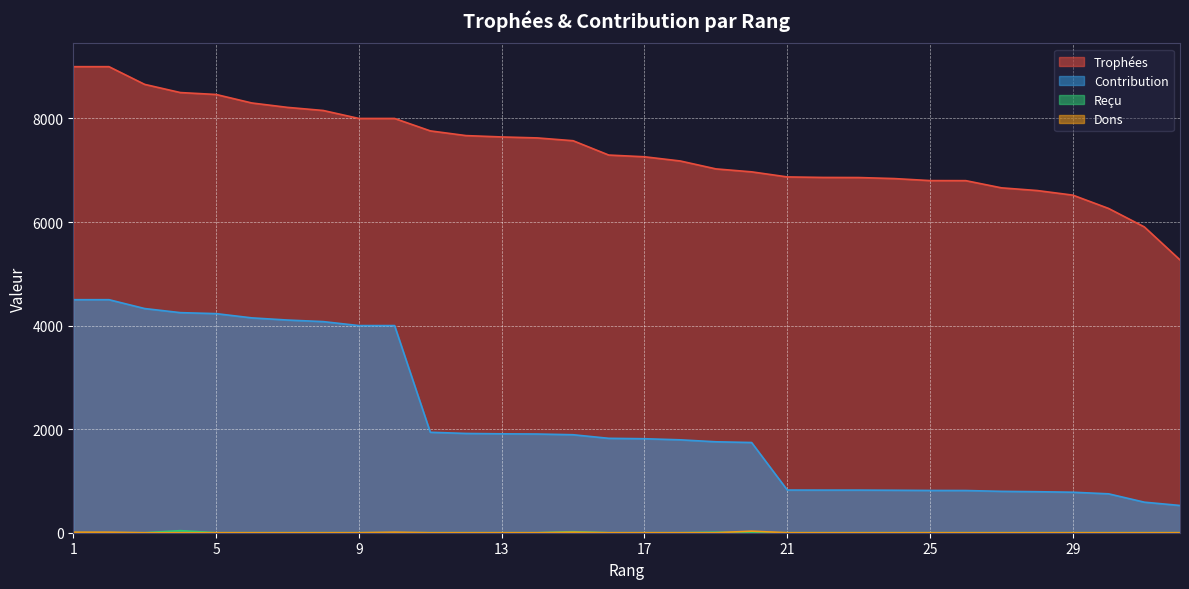

How many distinct data groups are displayed?

4